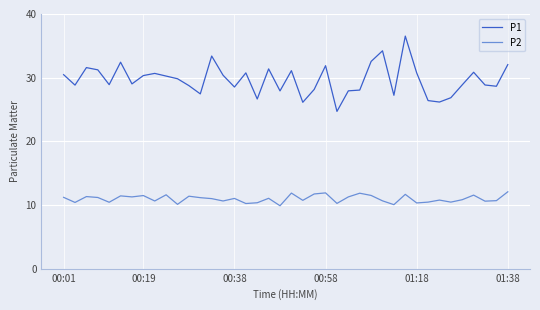

Which series has the widest spread of values?

P1